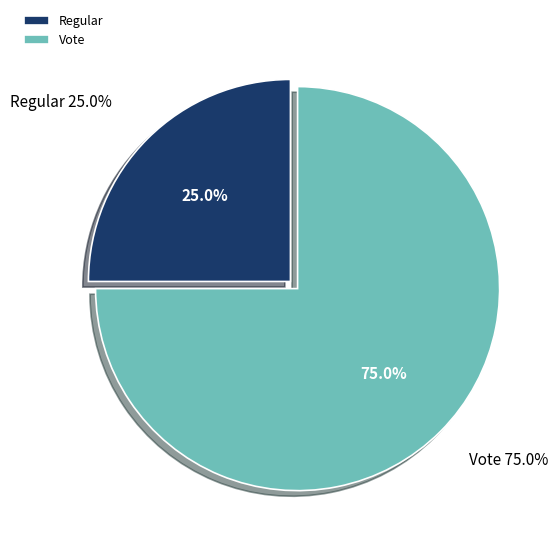

What is the smallest slice in the pie chart?

Regular